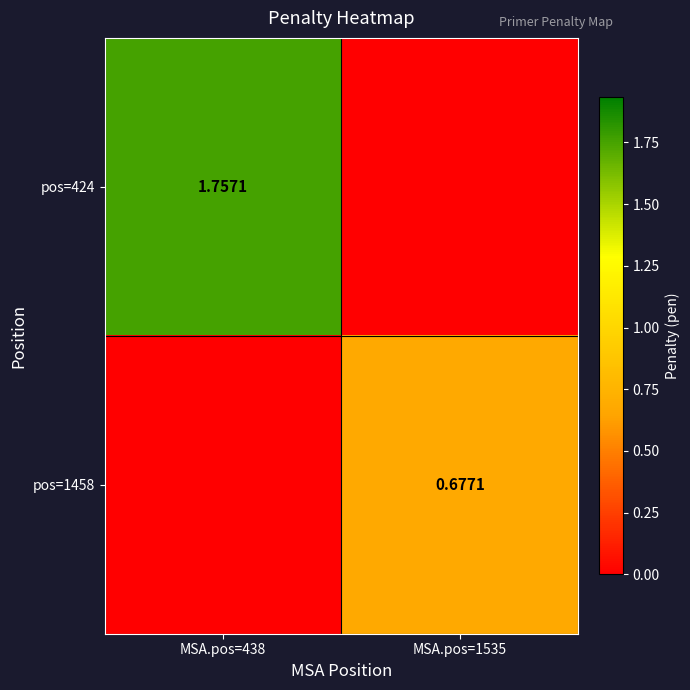

How many values in pos=424 are above zero?

1